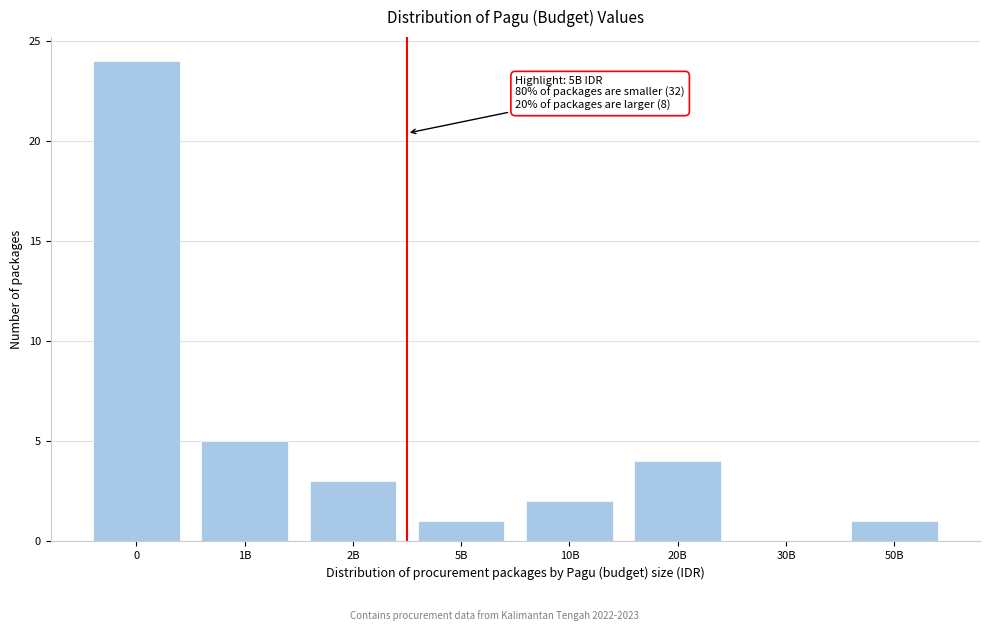

Reading right to left, transcribe all the data shown in this chart.

50B=1	30B=0	20B=4	10B=2	5B=1	2B=3	1B=5	0=24